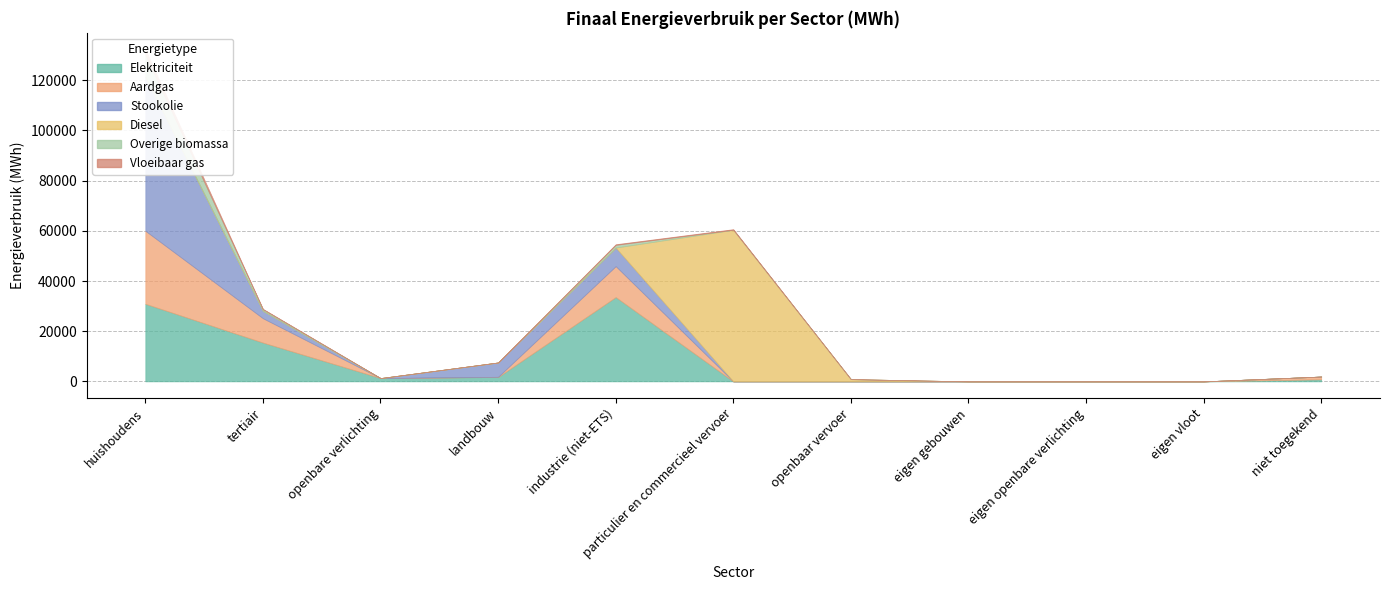

What is the difference between the maximum and minimum values in the Overige biomassa series?

8858.3